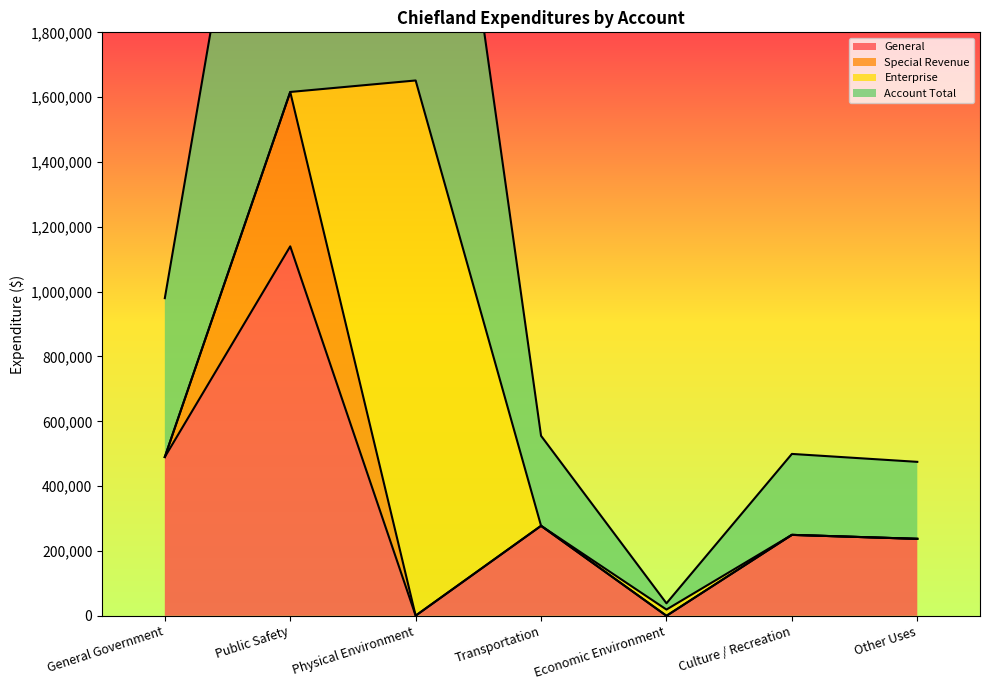

Does the chart have visible grid lines?

No